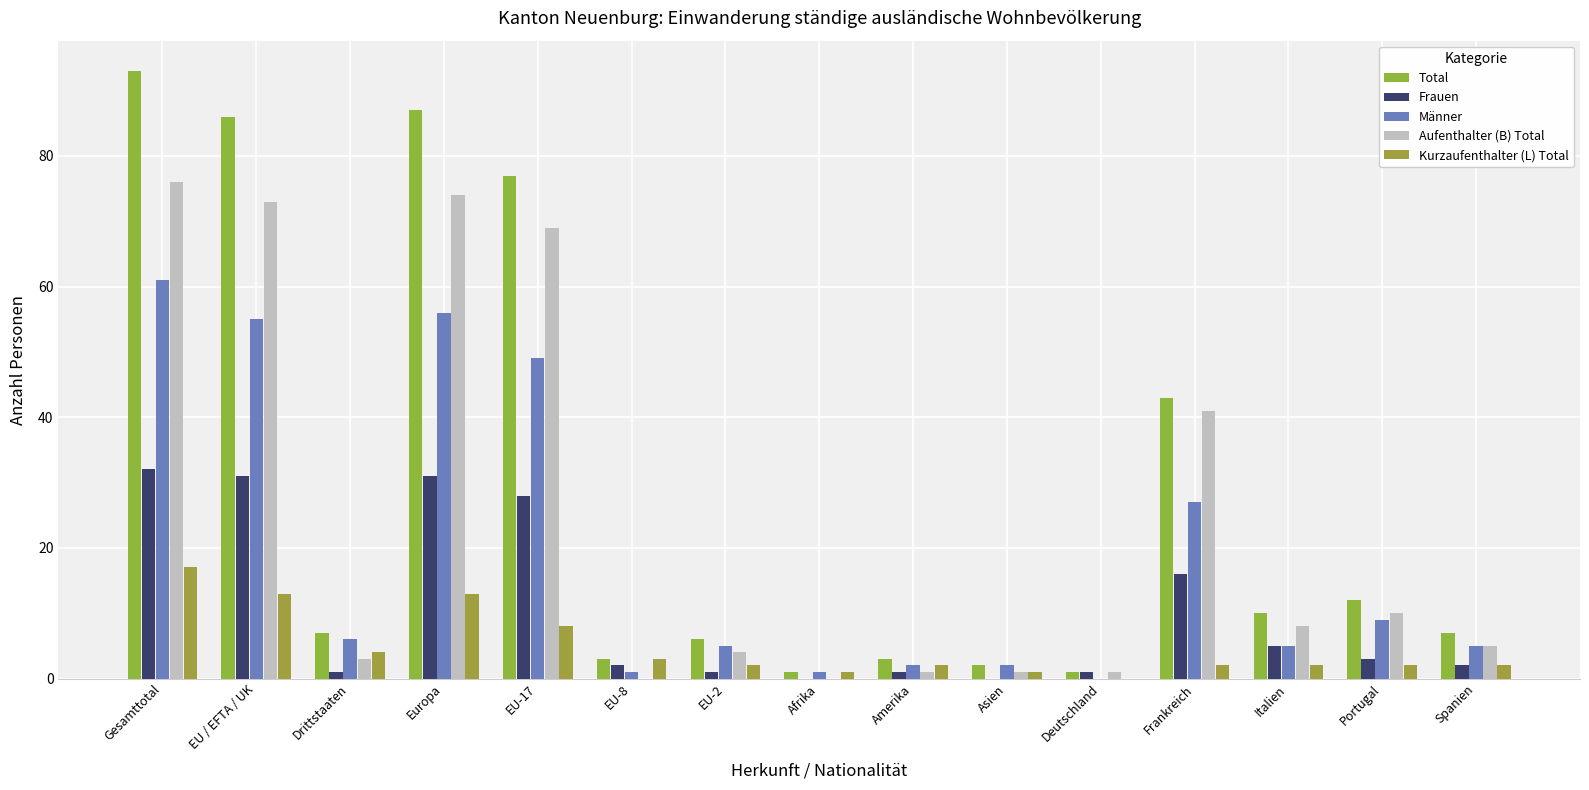

What is the value of the Aufenthalter (B) Total bar at the 13th from the left?

8